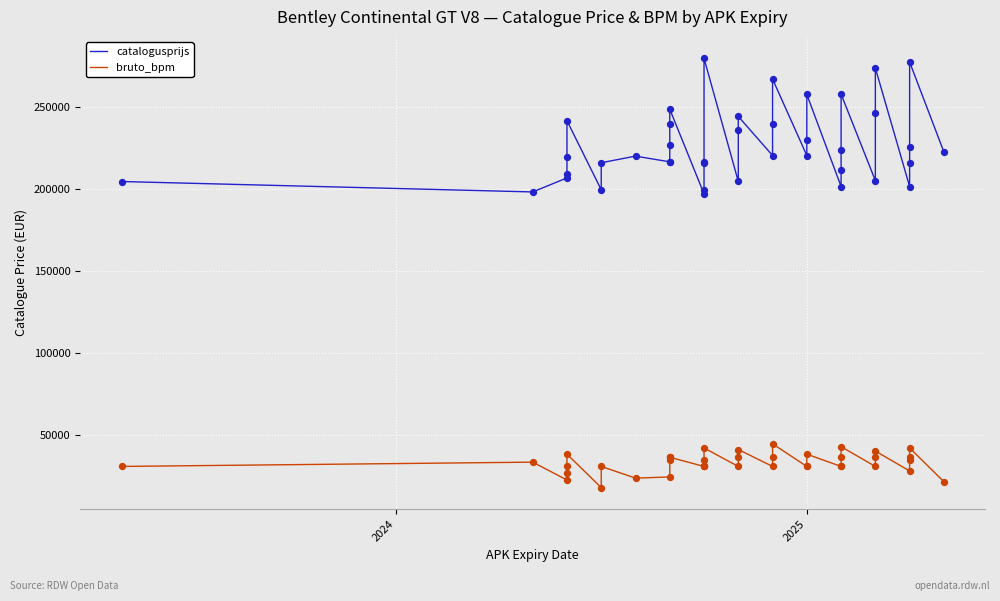

Which series has the largest Y range (max minus min)?

catalogusprijs